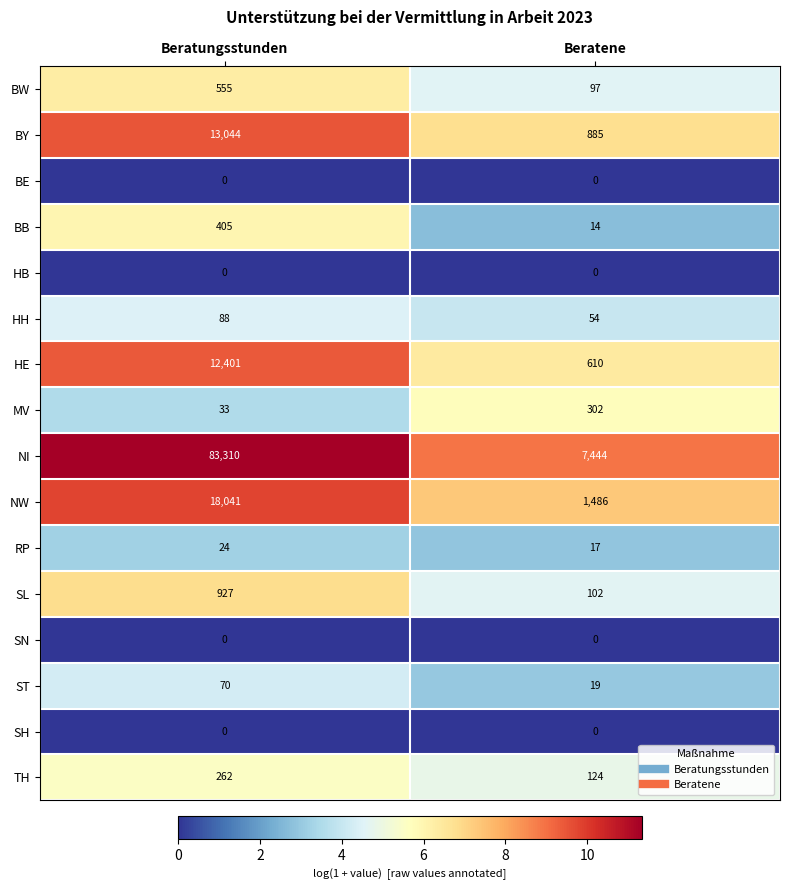

Read the BW value at Beratungsstunden, to the nearest 10.

560